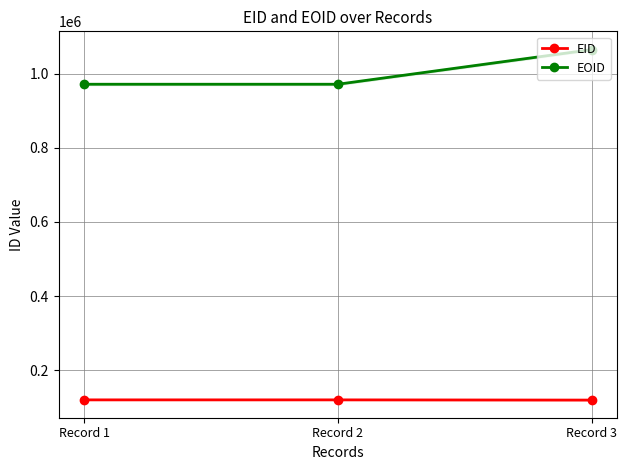

Between Record 1 and Record 3, which series saw the biggest shift?

EOID